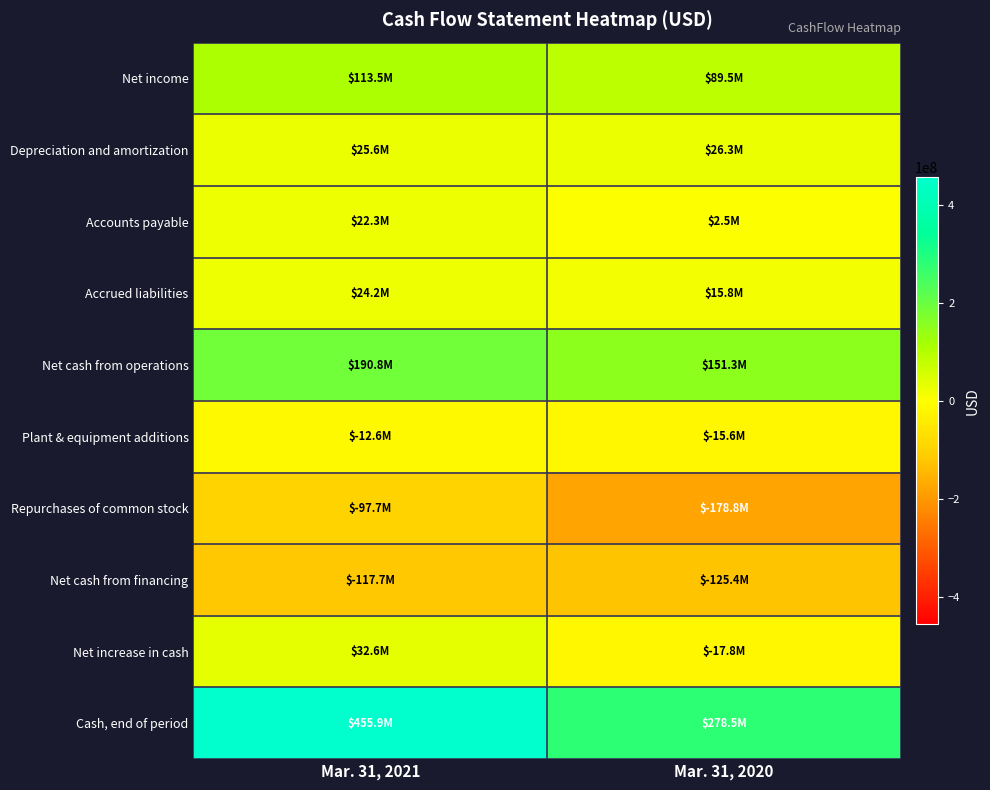

What is the total value across all series at Mar. 31, 2021?

636958337